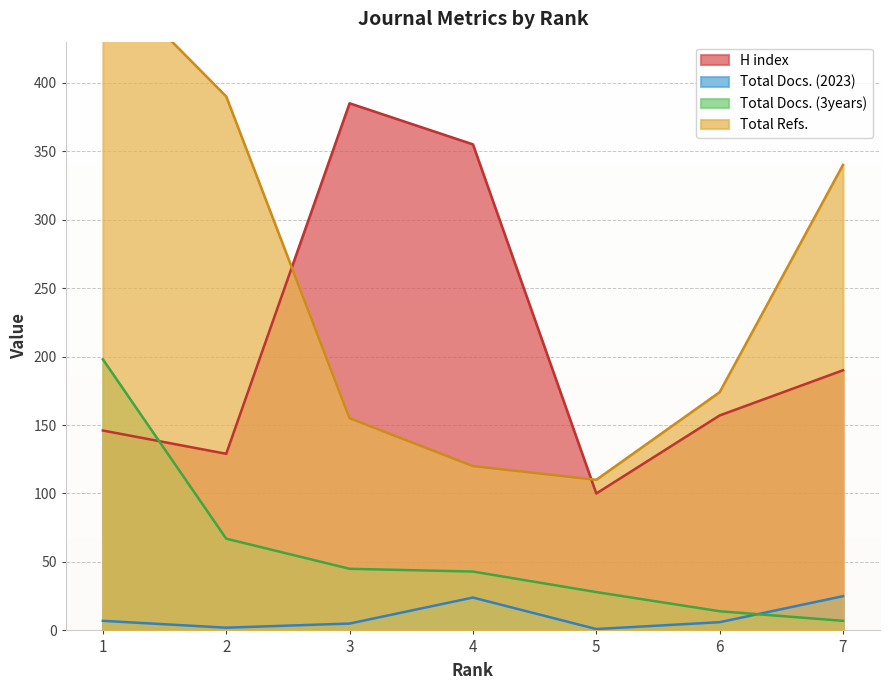

What are all the series names shown in the legend?

H index, Total Docs. (2023), Total Docs. (3years), Total Refs.